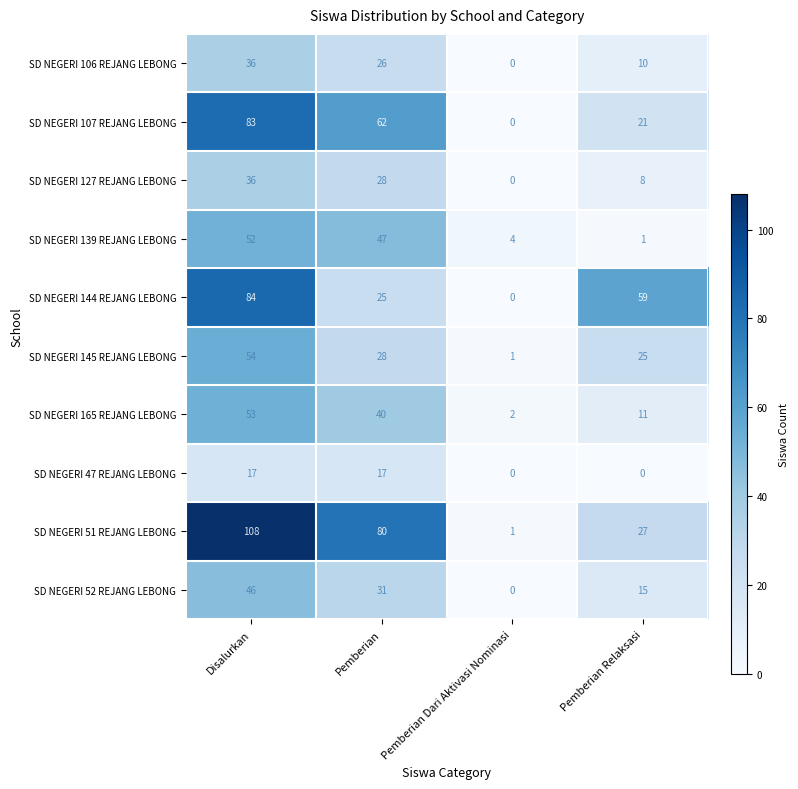

What is the sum of all SD NEGERI 139 REJANG LEBONG values?

104